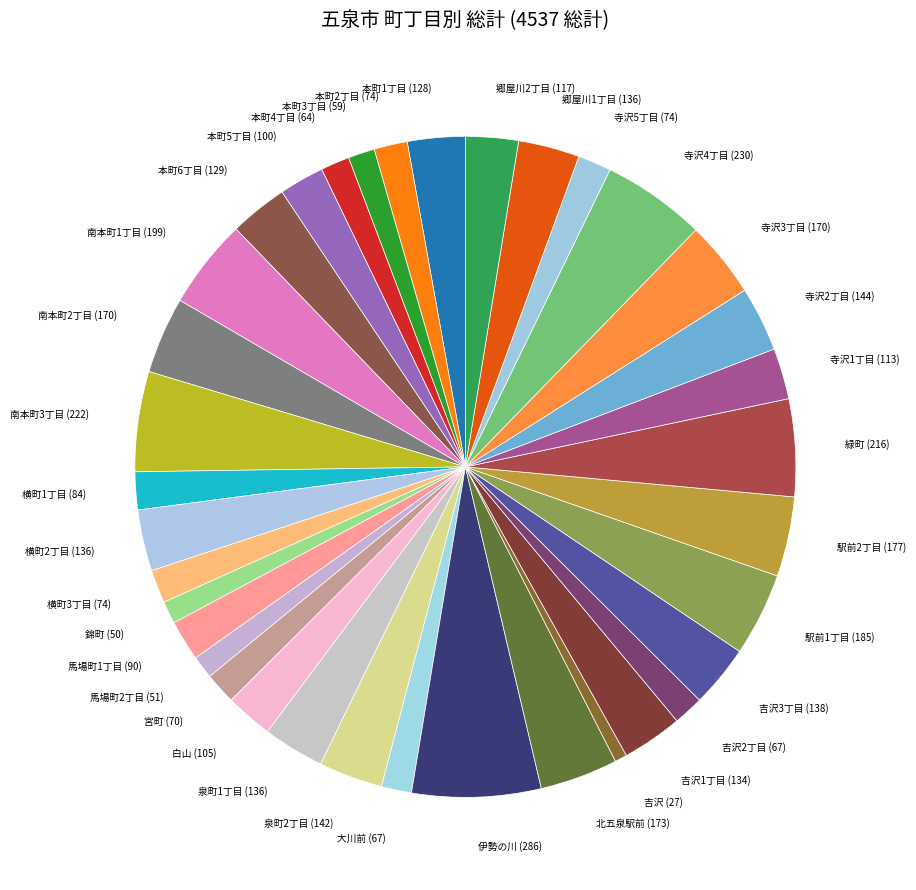

Approximately how many times larger is the value at 郷屋川2丁目 compared to 寺沢5丁目?

1.6